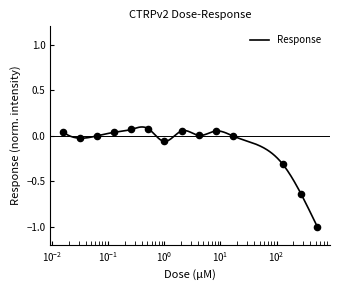

Between 0.032 and 130.0, which is larger?

0.032